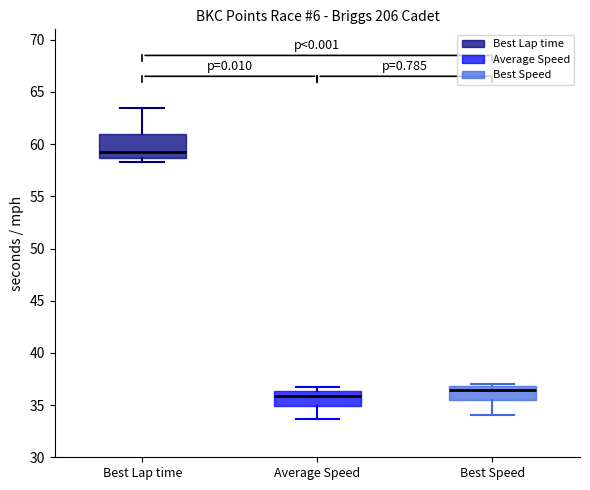

Which box has the highest median line?

Best Lap time